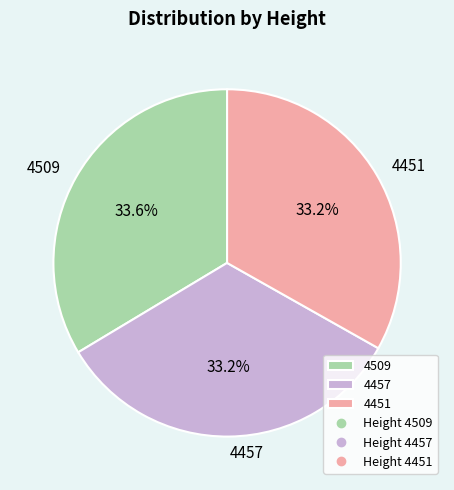

What is the ratio of the value at 4509 to the value at 4457?

1.0